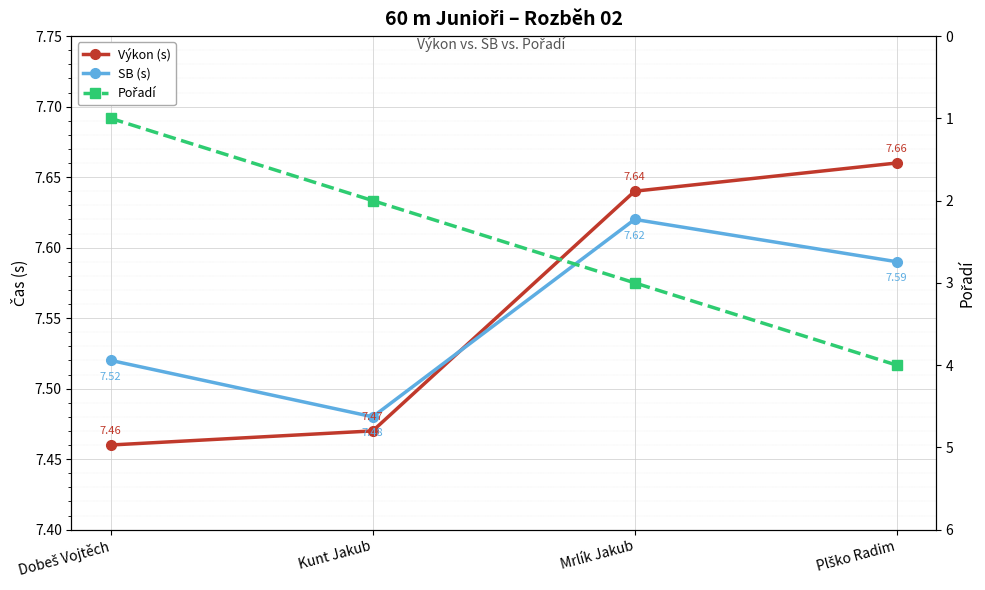

How many data points does each series have?

4